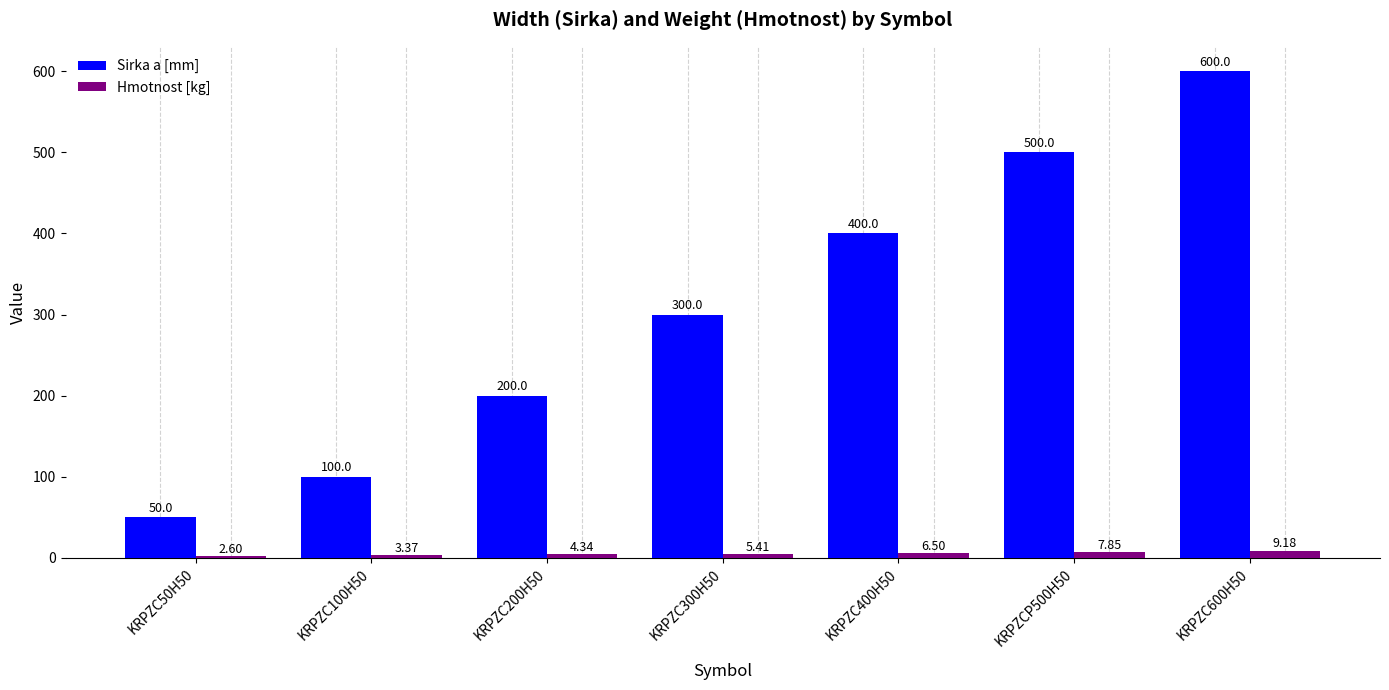

Rank the series by their average value, from highest to lowest.

Sirka a [mm], Hmotnost [kg]